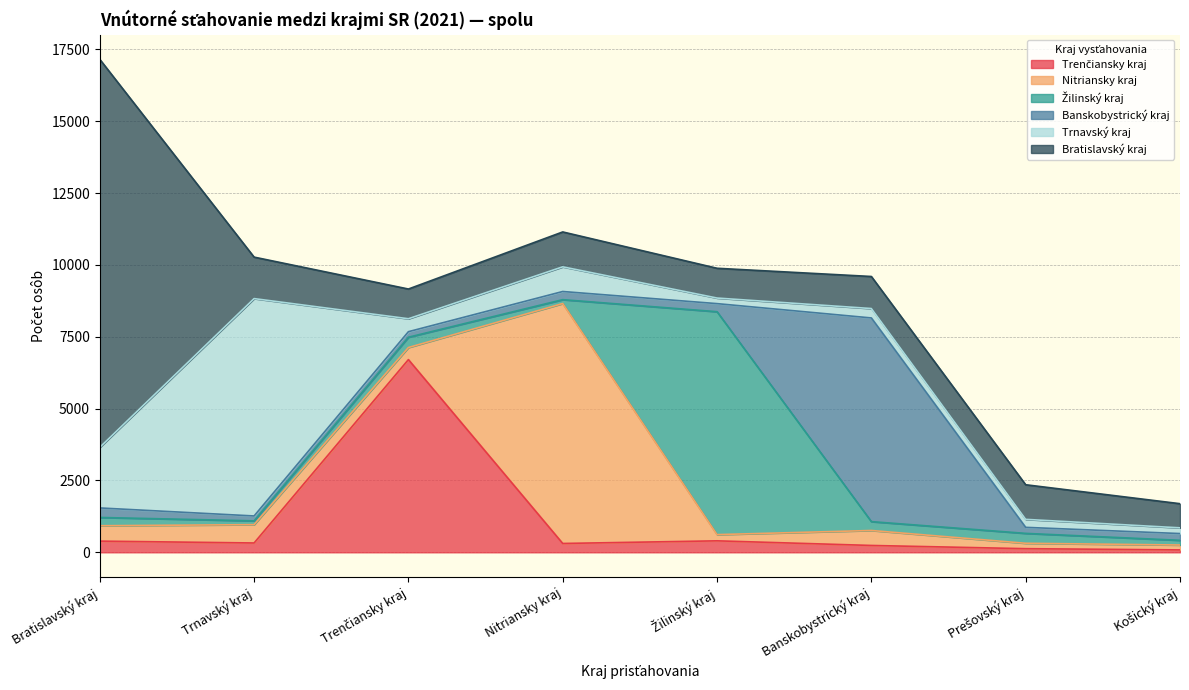

The value of Trnavský kraj at Bratislavský kraj is 1164. True or false?

False